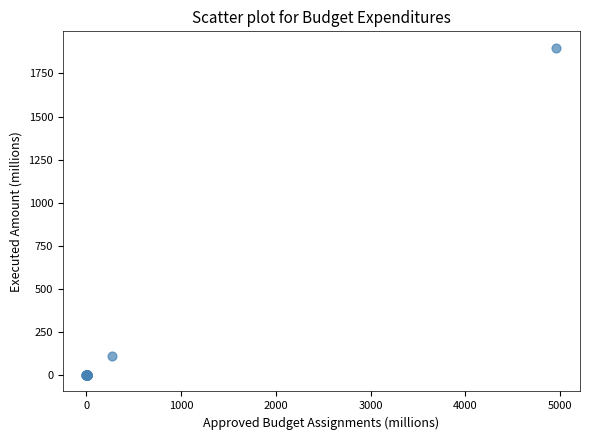

What Y value in the scatter plot is closest to 949?

108.6